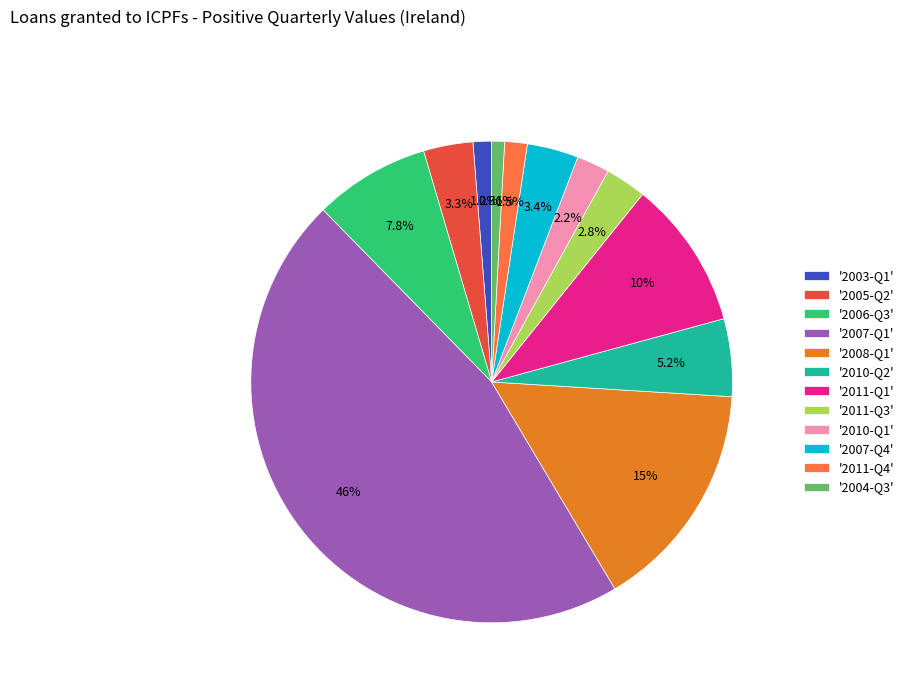

Is there a majority slice in this chart?

No